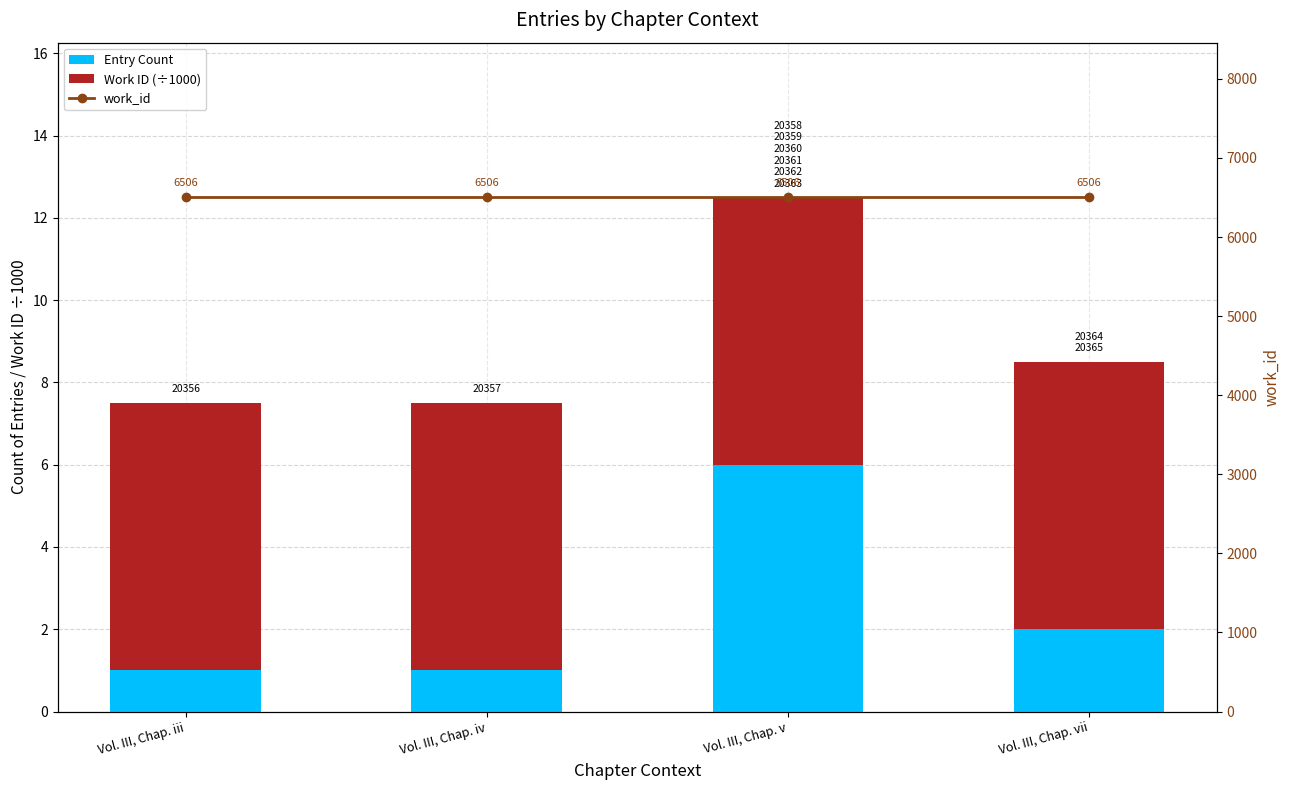

Which label corresponds to the largest value in the chart?

Vol. III, Chap. iii